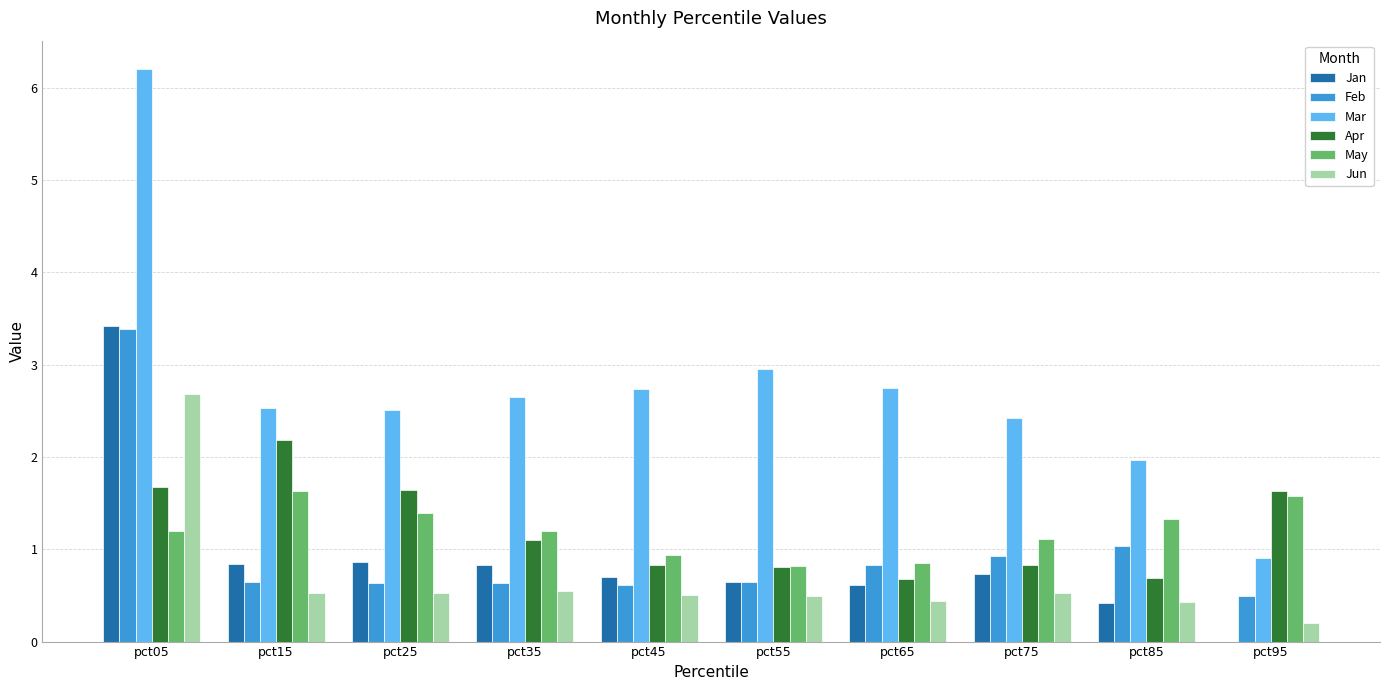

What is the spread (max minus min) of values at pct85?

1.6